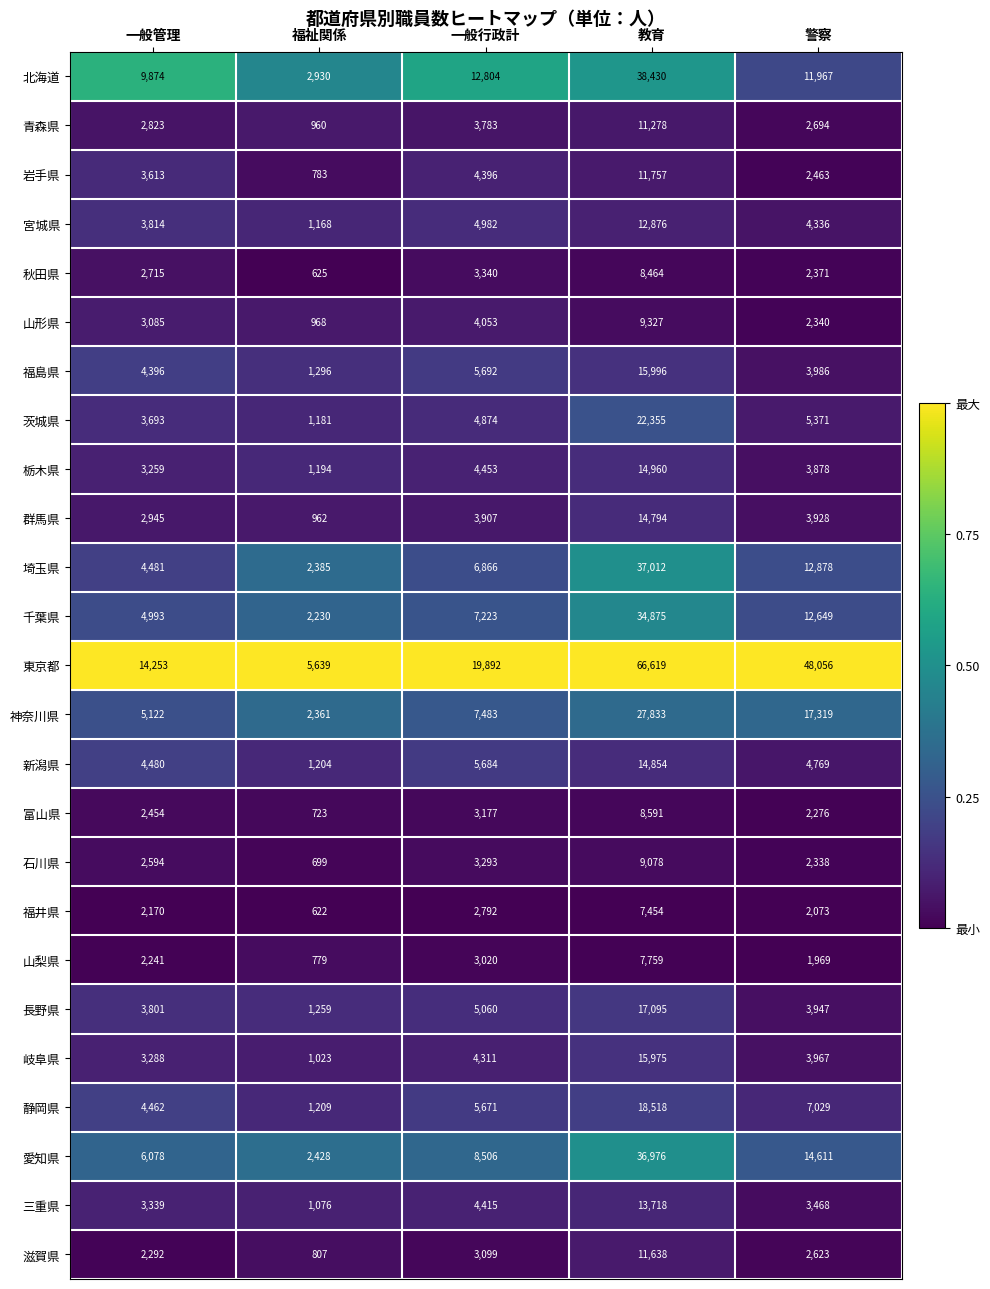

The 長野県 series shows 10675 at 教育. True or false?

False